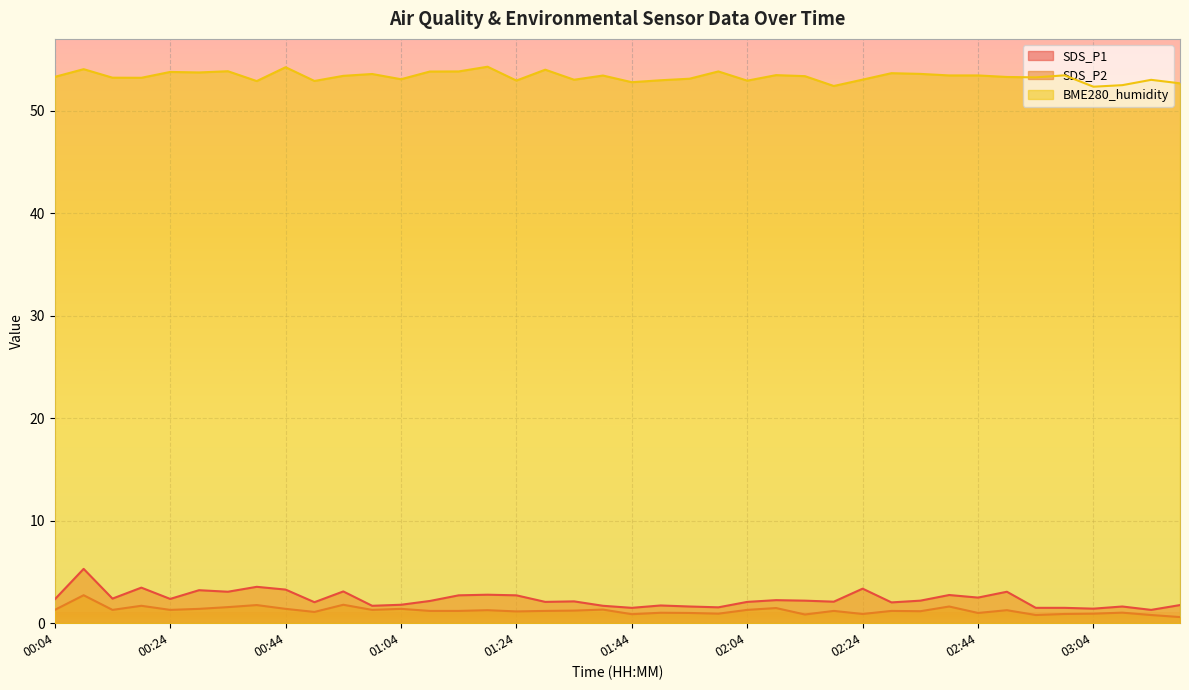

Where is the first local maximum for SDS_P1?

00:09